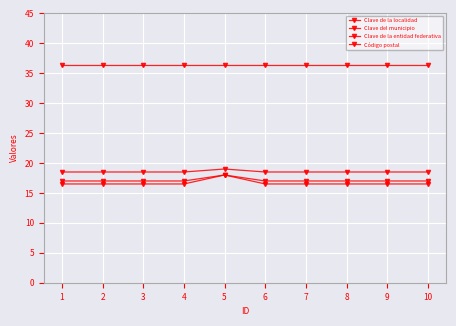

How many data points does each series have?

10